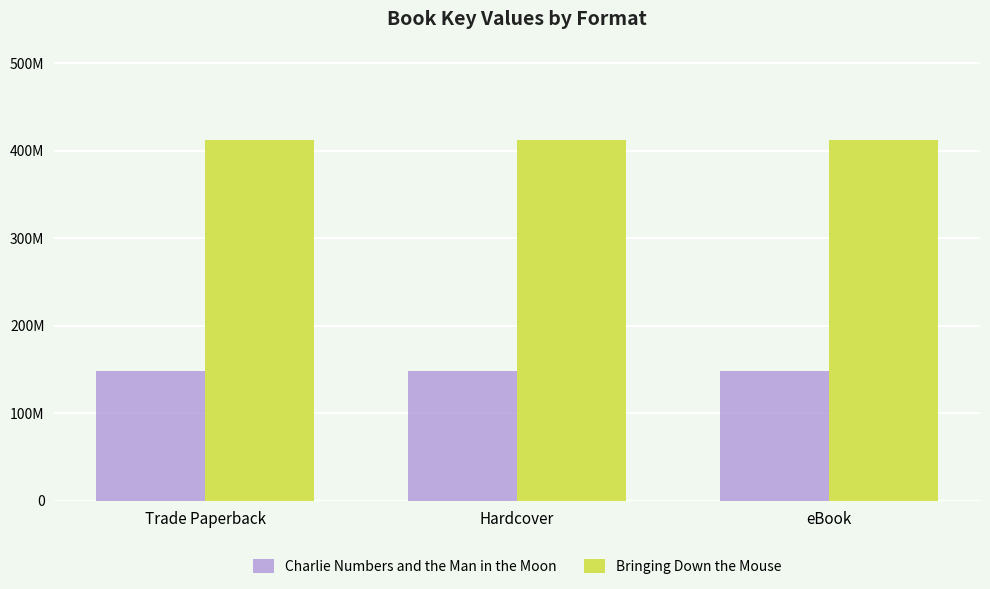

Is it true that Bringing Down the Mouse equals 412037132 at Trade Paperback?

True